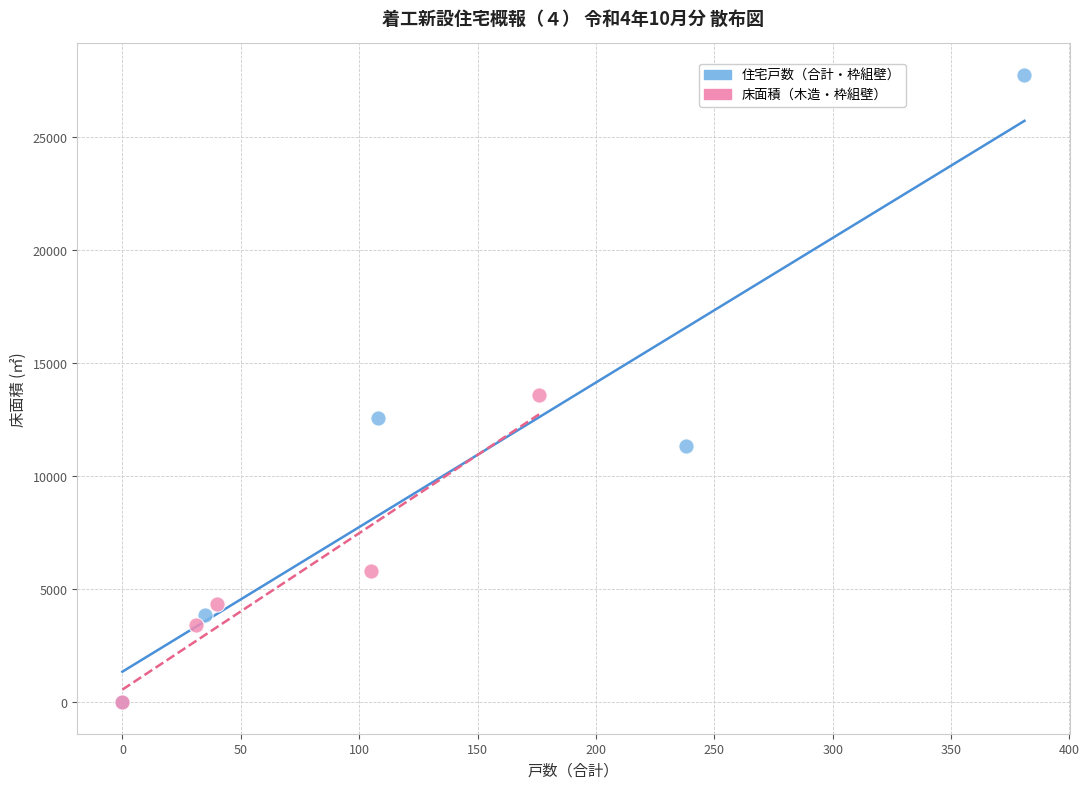

Which series contains the highest Y value?

住宅戸数（合計・枠組壁）